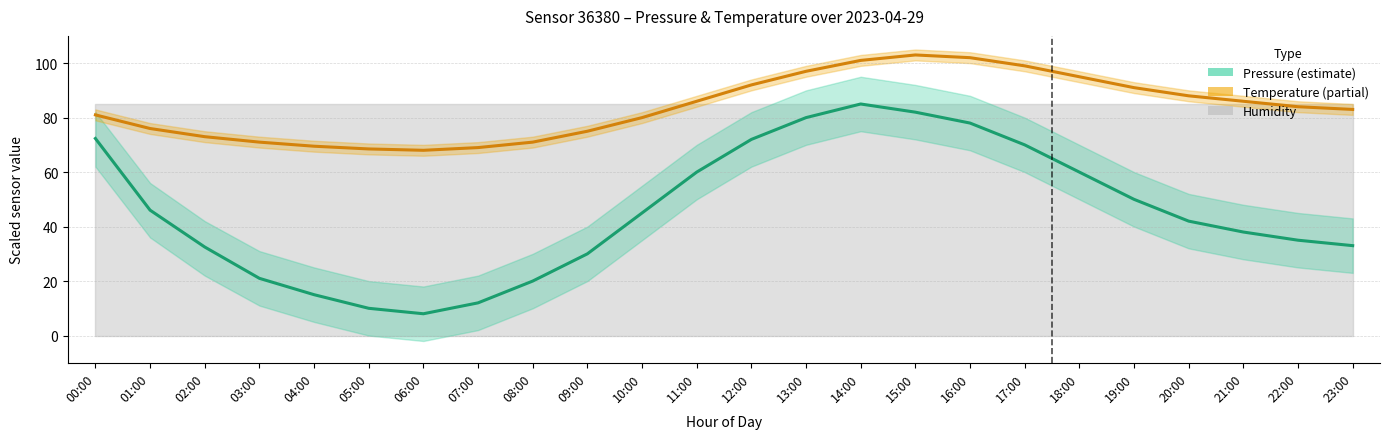

Which series has the largest range (max minus min)?

pressure